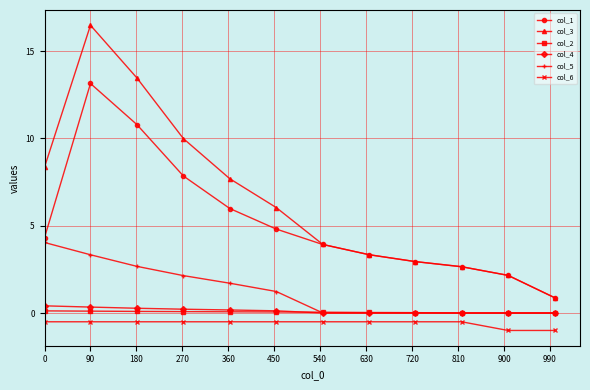

True or false: col_6 and col_2 intersect in this chart.

False